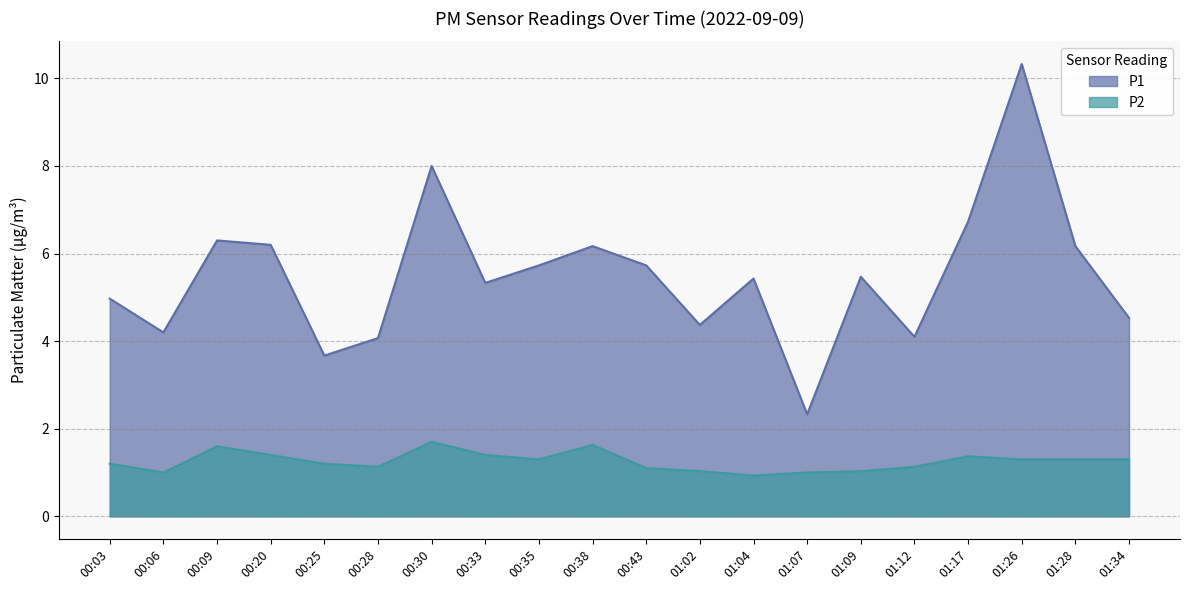

True or false: P2 and P1 cross at least once.

False